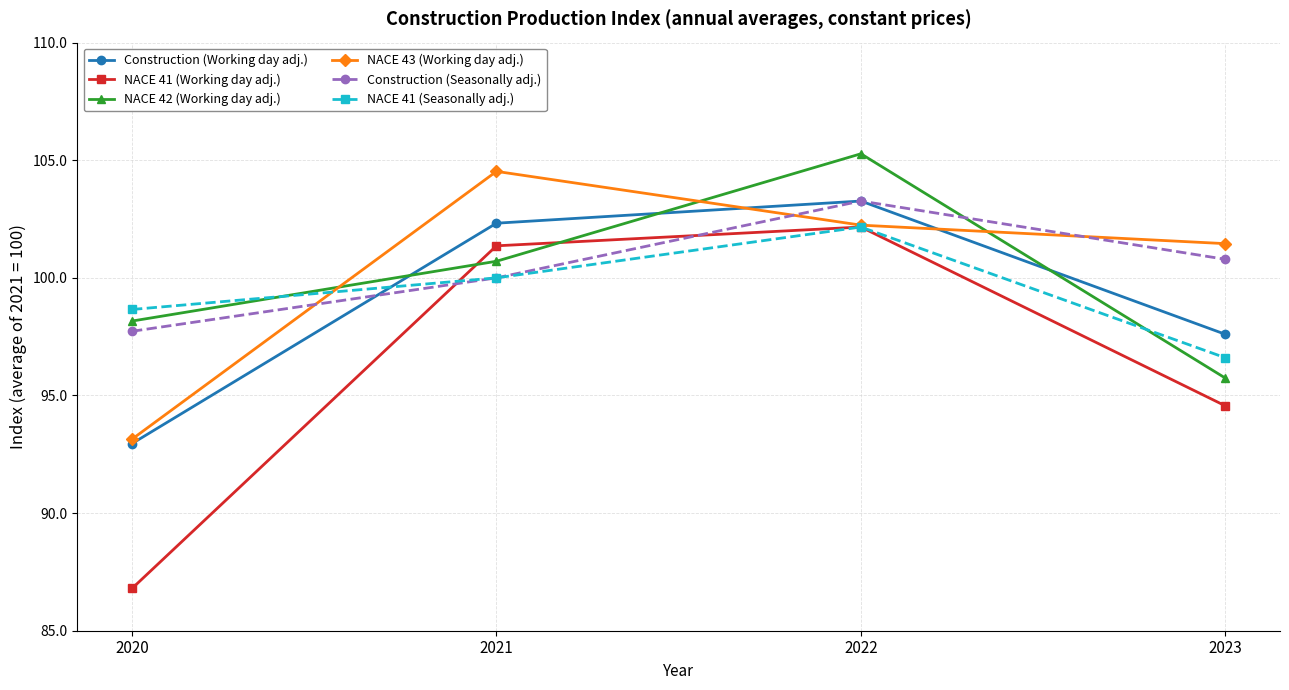

Where do NACE 41 (Seasonally adj.) and NACE 43 (Working day adj.) first cross each other?

2020 and 2021